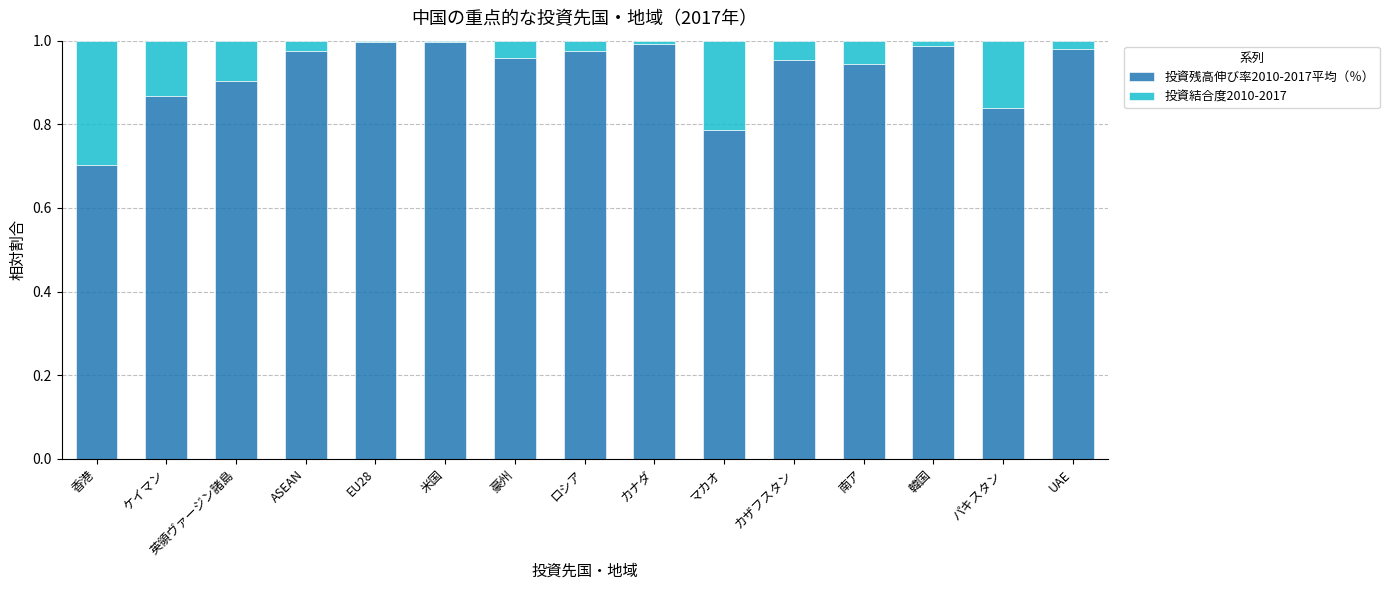

Is it true that 投資残高伸び率2010-2017平均（％） equals 1.8 at 米国?

False